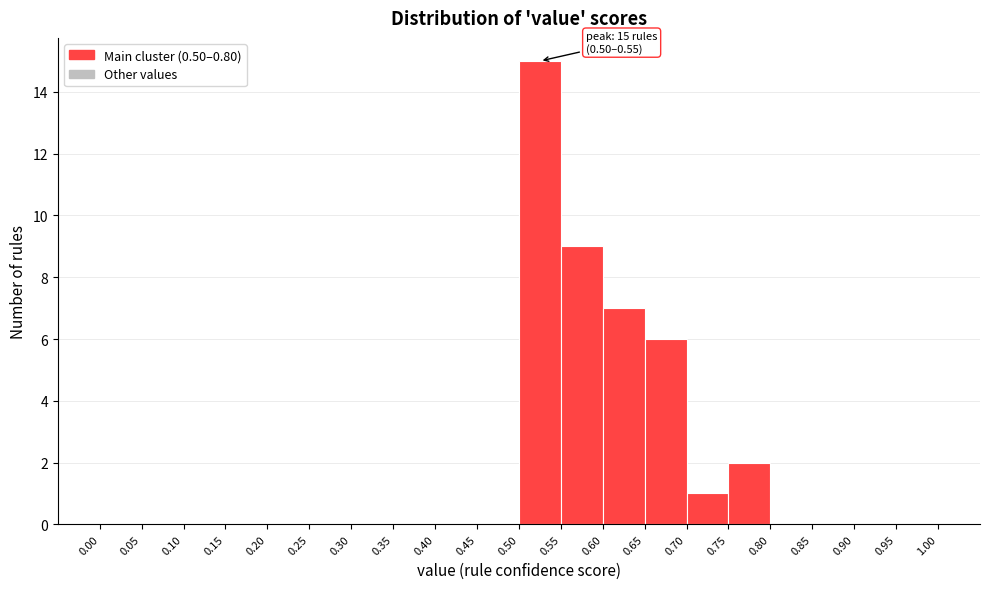

Over which range of the x-axis is the bar tallest?

0.50 to 0.55